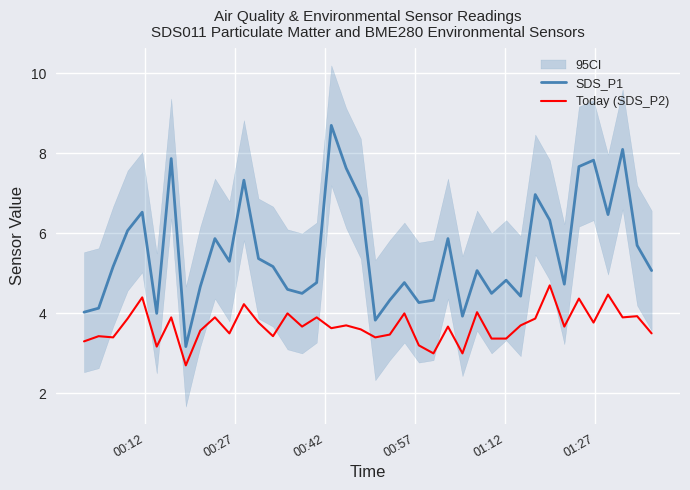

What is the value of the Today (SDS_P2) point at the 35th from the left?

4.4